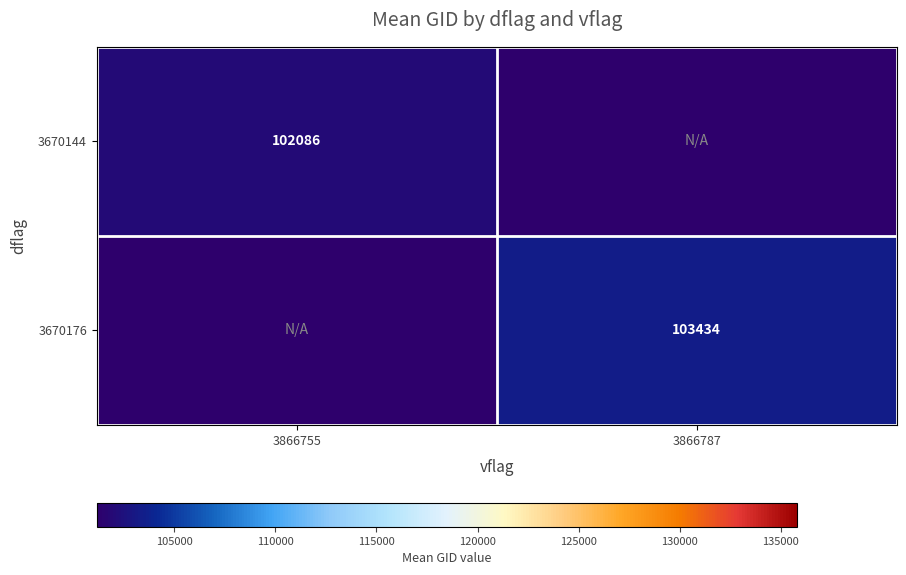

The 3670176 series shows 171986 at 3866787. True or false?

False